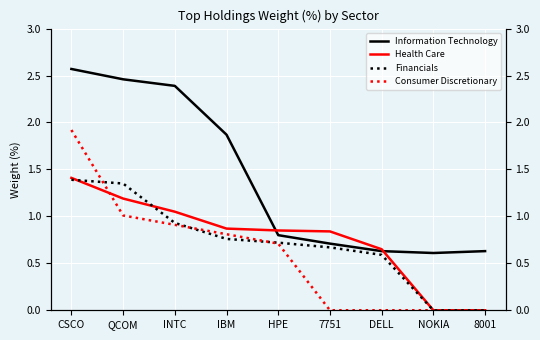

What is the maximum value for Consumer Discretionary?

1.9